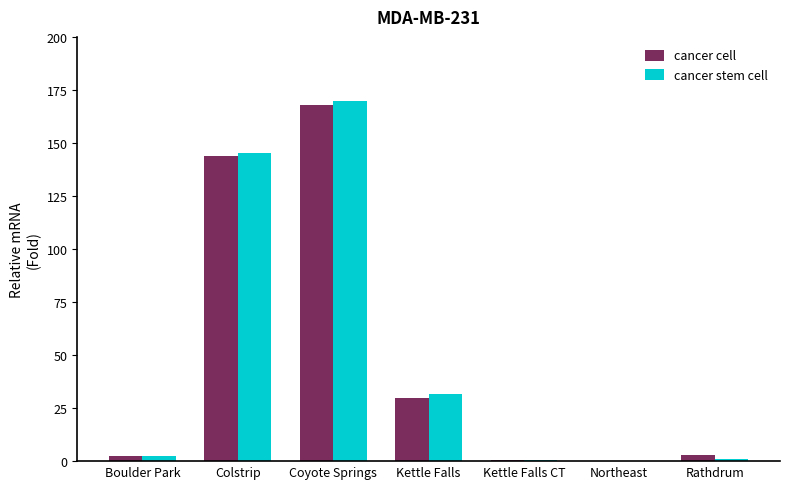

At which label is cancer cell closest to 84?

Kettle Falls